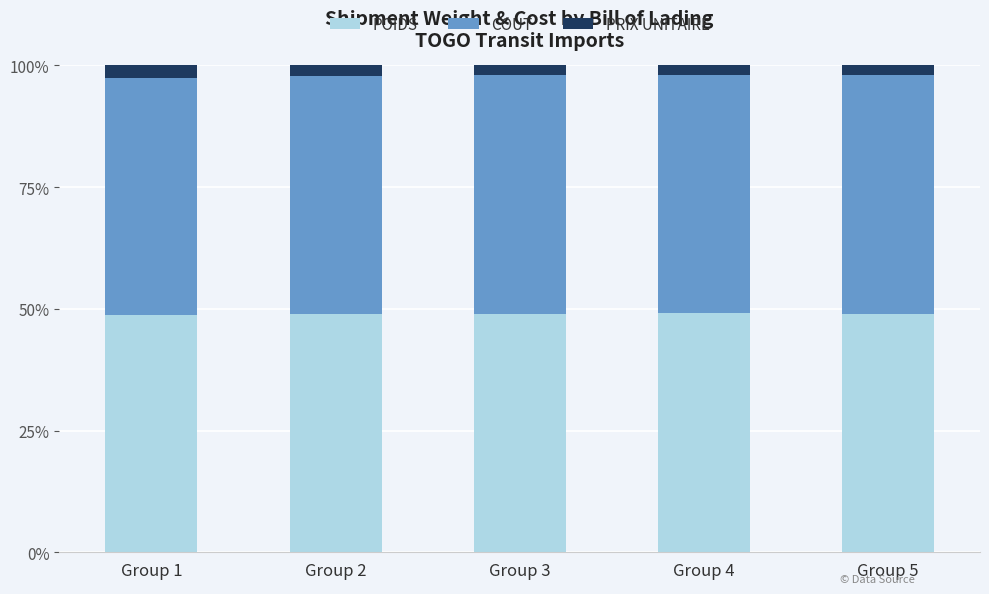

What is the total value across all series at Group 5?

100.0